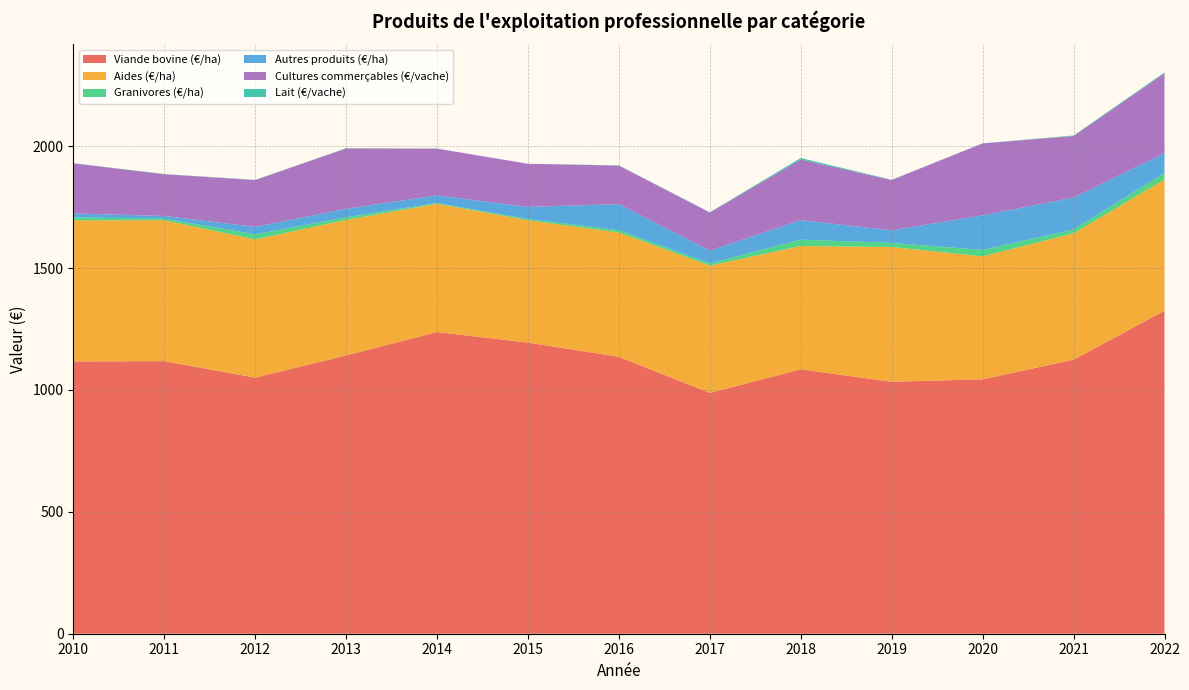

Reading left to right, list all the values displayed in this chart.

Viande bovine (€/ha): 1117.1	1117.9	1050.5	1141.4	1237.4	1194.2	1135.7	987.9	1084.6	1033.5	1043.6	1124.1	1325.0
Aides (€/ha): 578.6	578.1	566.7	556.0	526.0	501.7	510.3	522.1	505.7	552.9	504.3	518.3	538.4
Granivores (€/ha): 12.1	6.7	21.0	10.9	3.2	5.2	9.2	9.1	26.4	16.7	26.2	15.8	26.9
Autres produits (€/ha): 15.9	11.1	30.6	34.5	31.6	49.7	106.9	52.4	79.9	51.5	141.8	131.0	81.0
Cultures commerçables (€/vache): 205.8	170.9	191.9	247.7	191.5	176.8	158.0	156.2	248.6	206.4	295.2	252.2	327.4
Lait (€/vache): 0.7	1.0	0.9	0.9	0.3	0.0	1.1	1.2	6.1	1.0	0.4	2.2	3.9